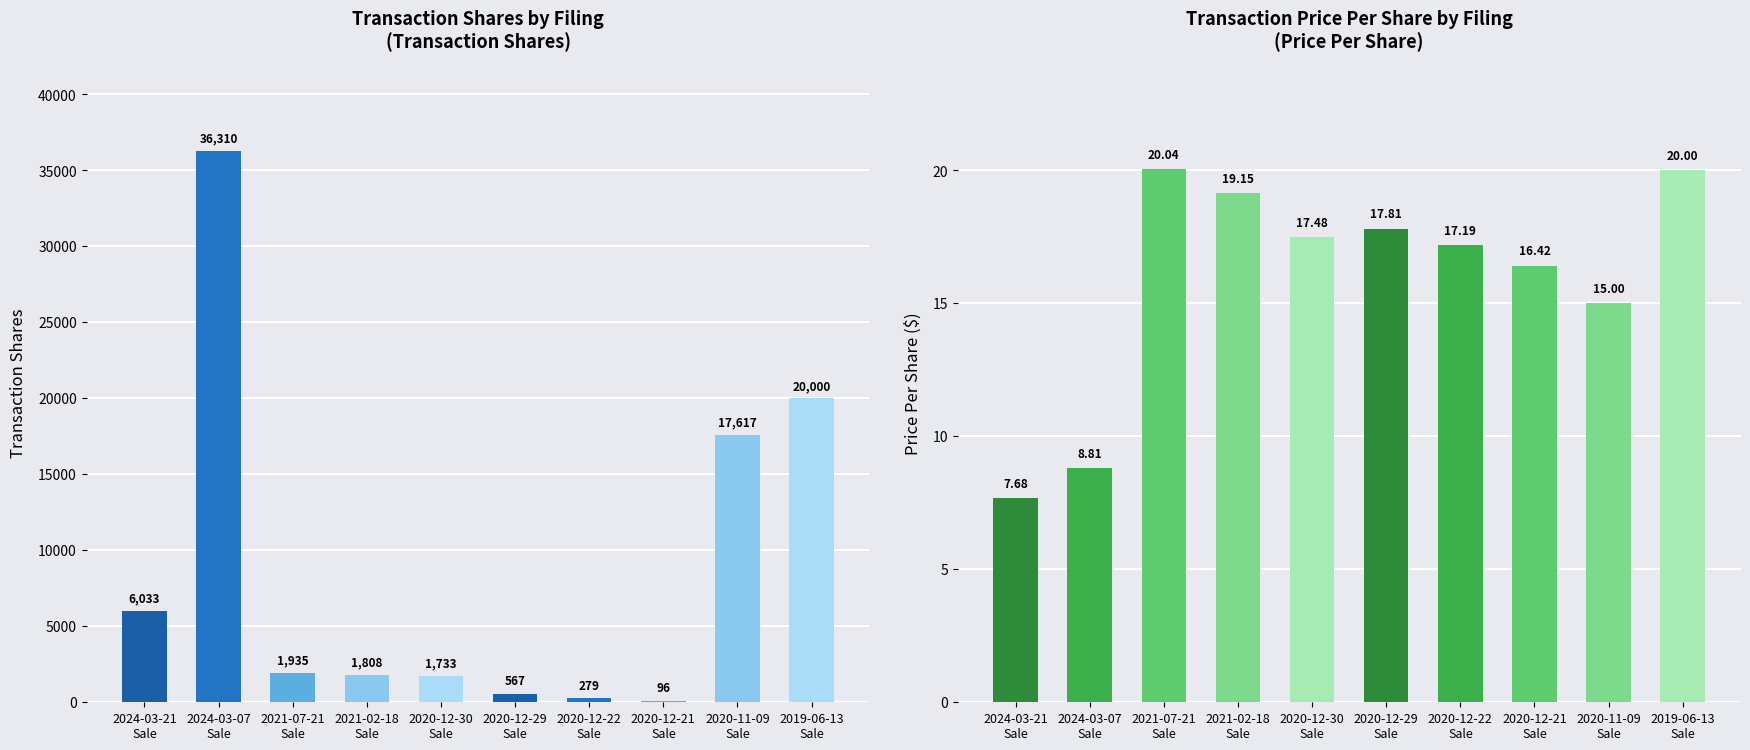

The value of transactionShares at 2020-12-22
Sale is 400.3. True or false?

False